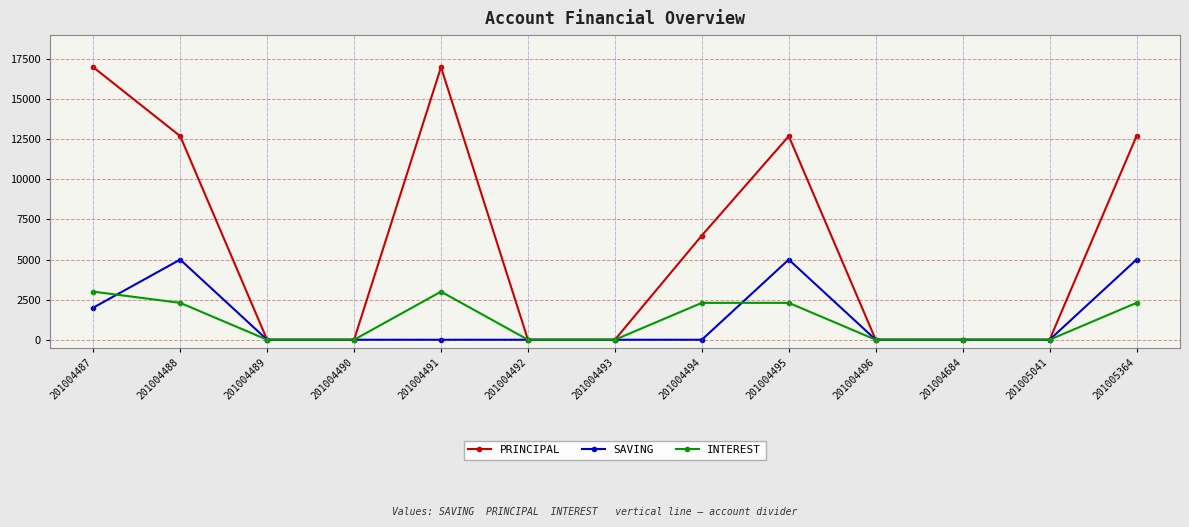

Which series has the widest spread of values?

PRINCIPAL